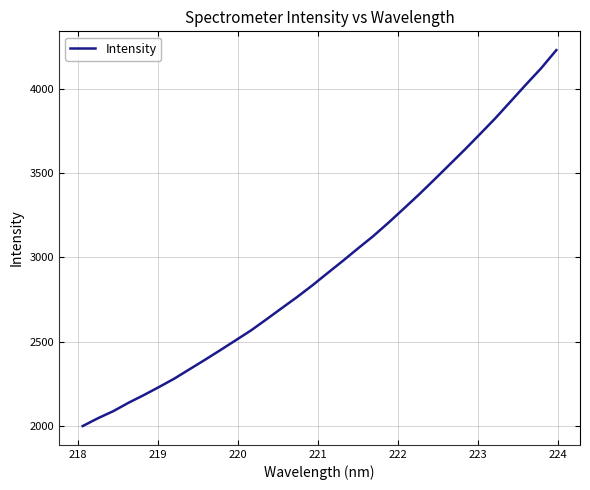

What is the greatest value displayed?

4228.3